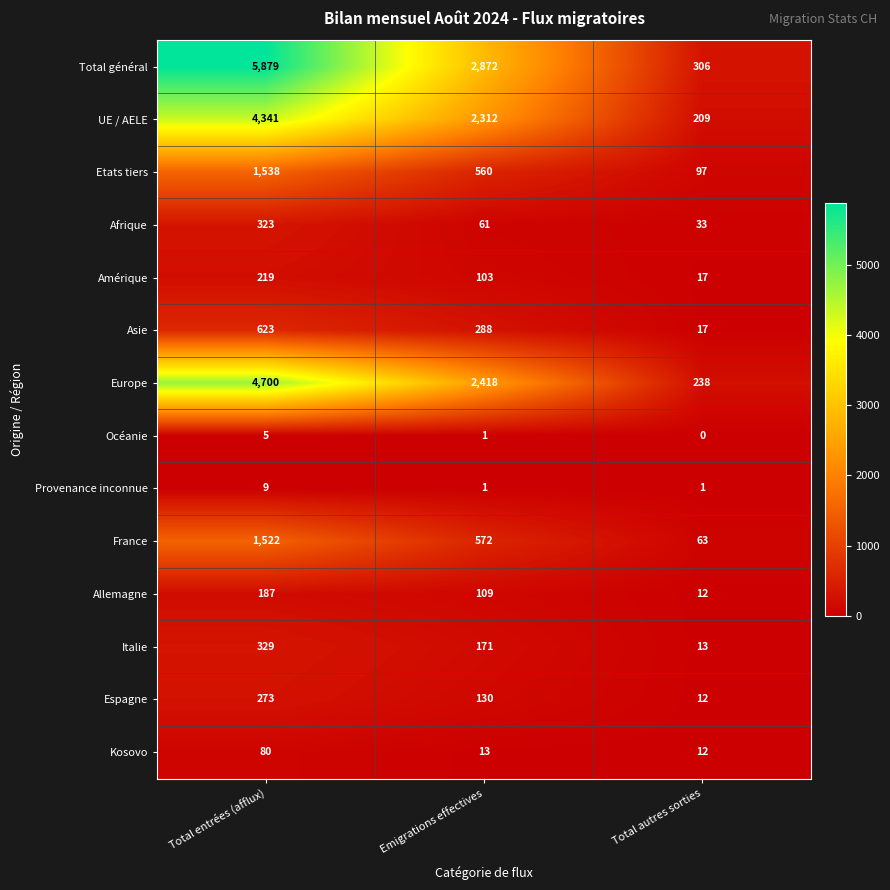

The Etats tiers series shows 136 at Total autres sorties. True or false?

False